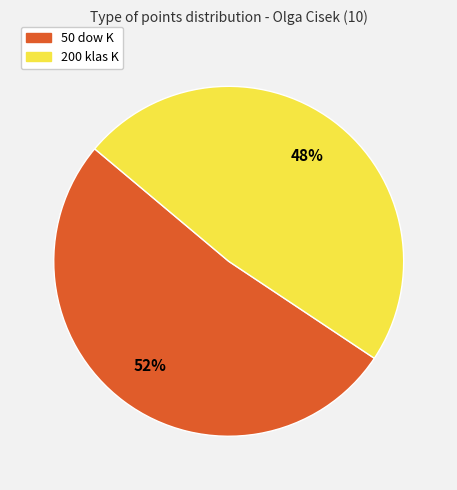

Do 50 dow K and 200 klas K together represent more than half of the pie?

Yes